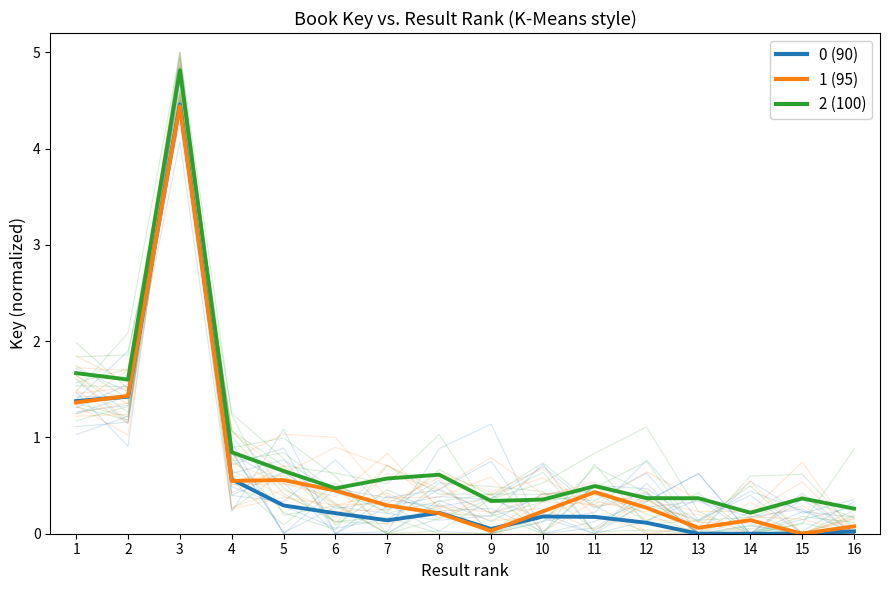

At 8, list the series in order from largest to smallest.

2 (100), 0 (90), 1 (95)